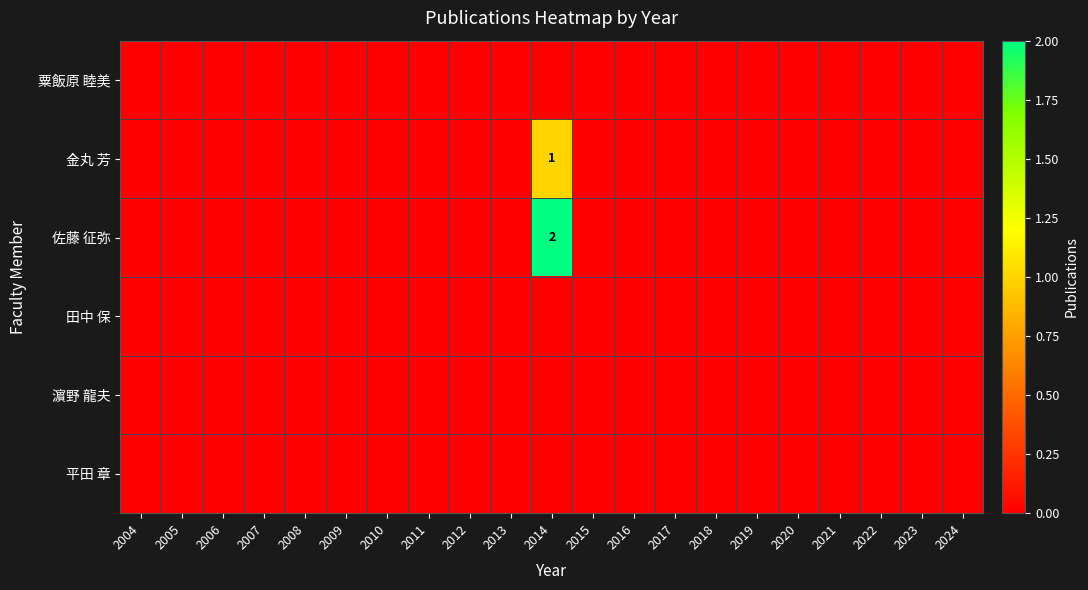

At which label is 粟飯原 睦美 closest to 0?

2004